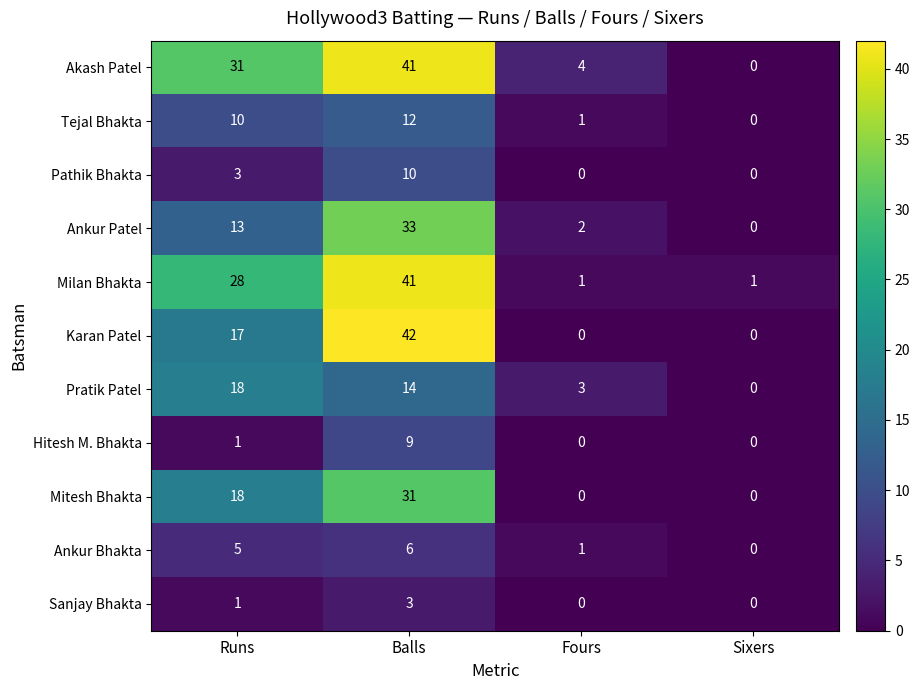

What is the difference between the maximum and minimum values in the Karan Patel series?

42